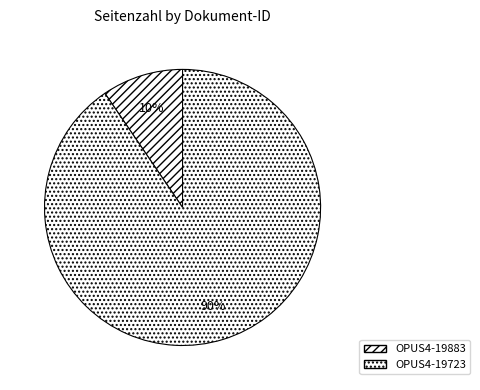

Which has a higher value, OPUS4-19883 or OPUS4-19723?

OPUS4-19723